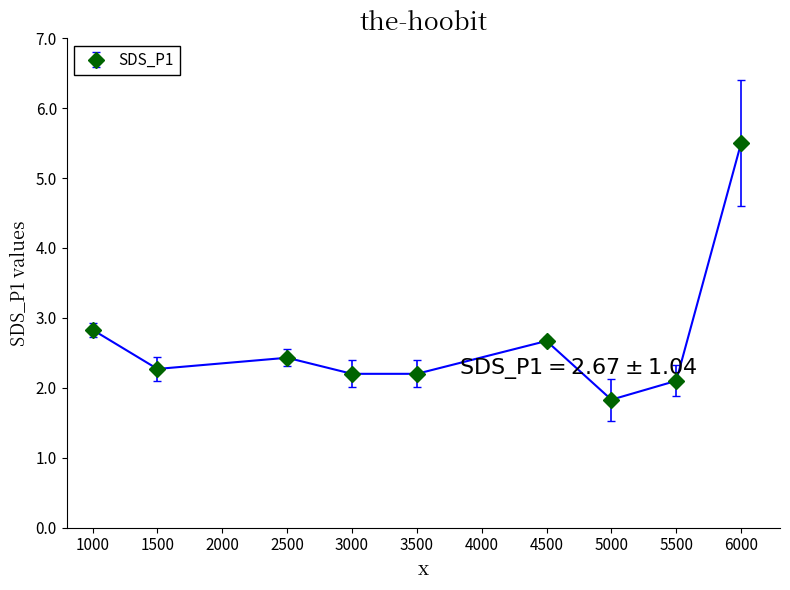

What is the value of the 8th point from the left?

2.1